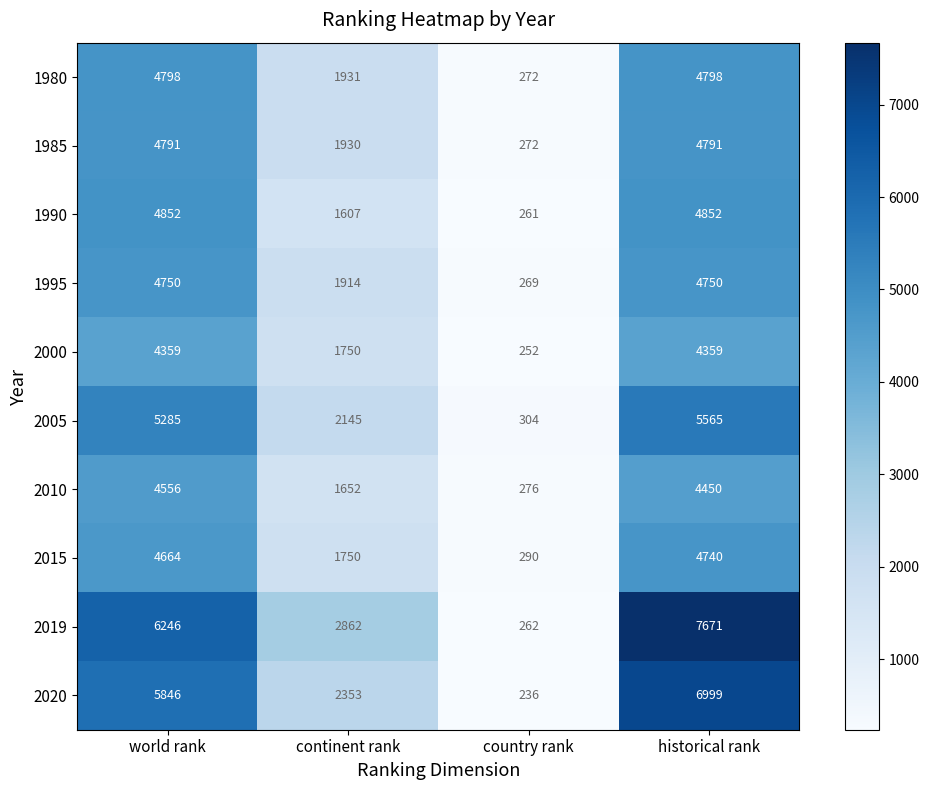

List the series in order of their peak value, lowest first.

2000, 2010, 2015, 1995, 1985, 1980, 1990, 2005, 2020, 2019